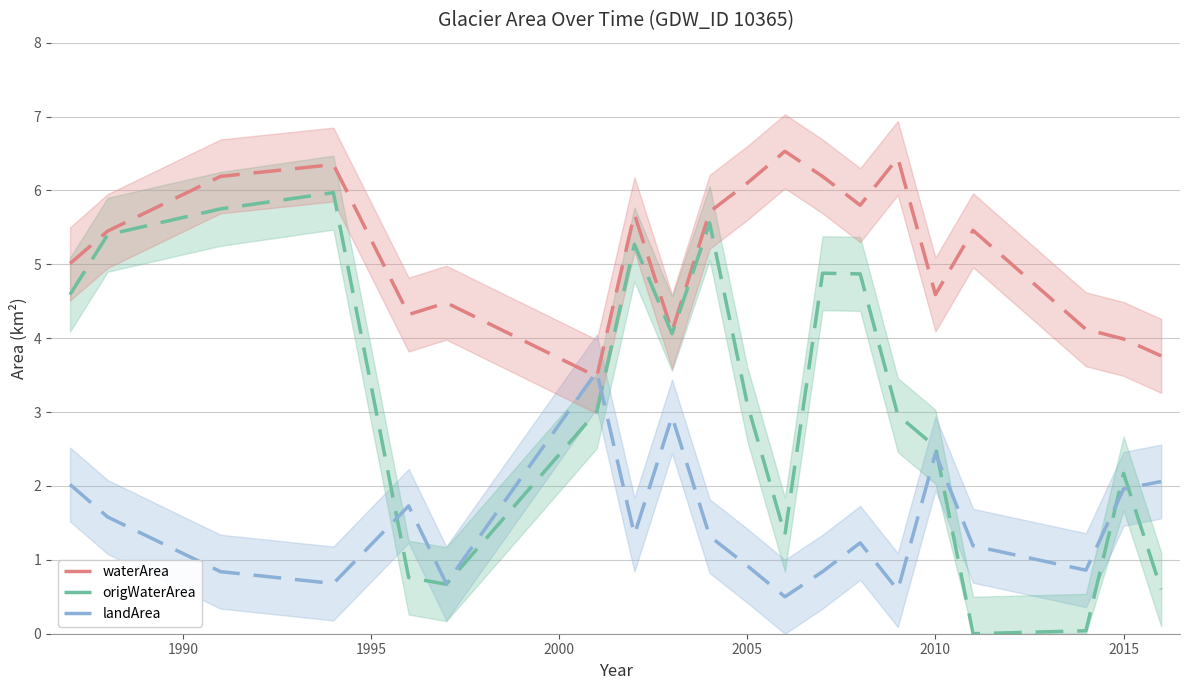

What is the maximum value for origWaterArea?

6.0